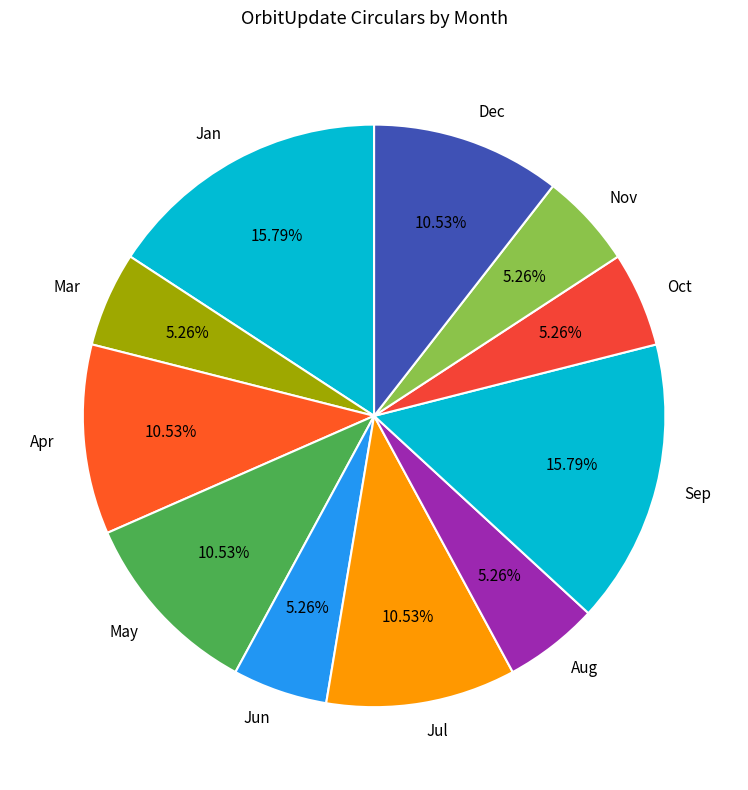

To the nearest percent, what portion does Jul represent?

11%